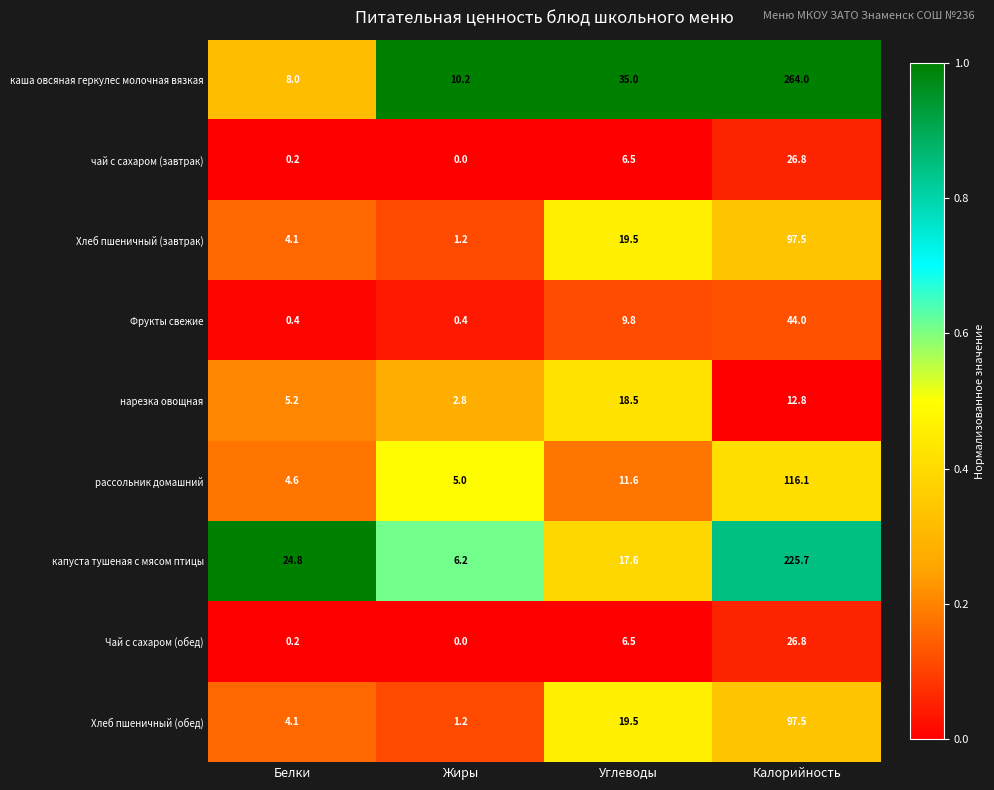

The нарезка овощная series shows 8.1 at Калорийность. True or false?

False